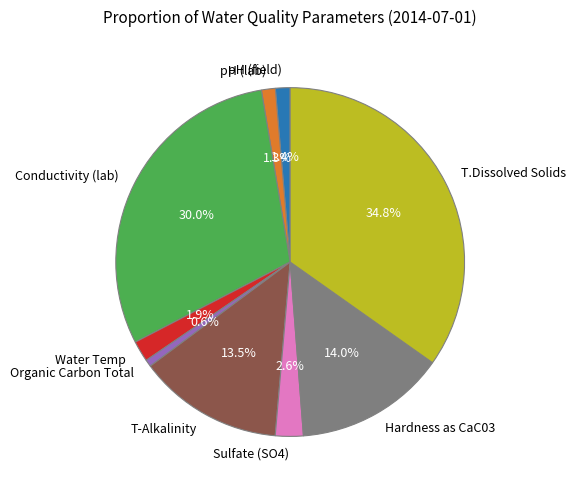

How much of the chart is everything except Organic Carbon Total?

99.4%